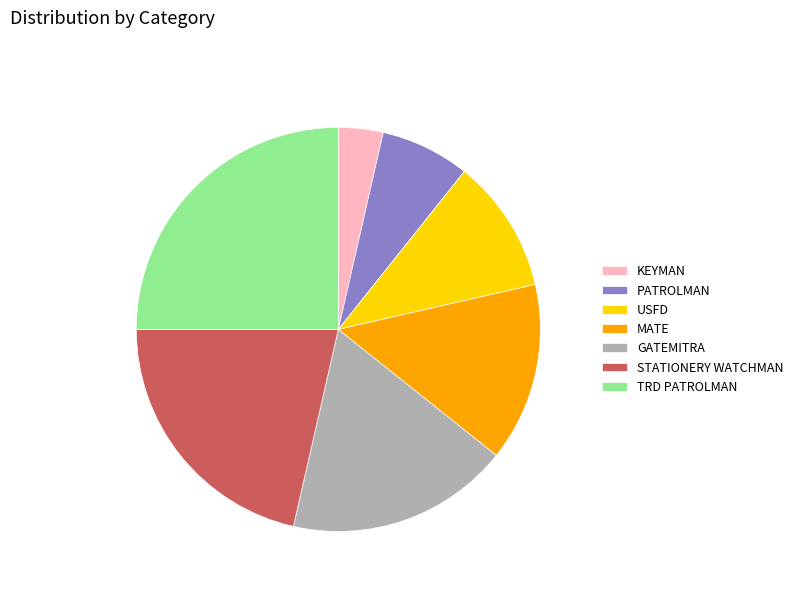

Is it true that GATEMITRA is 8% of the pie?

False